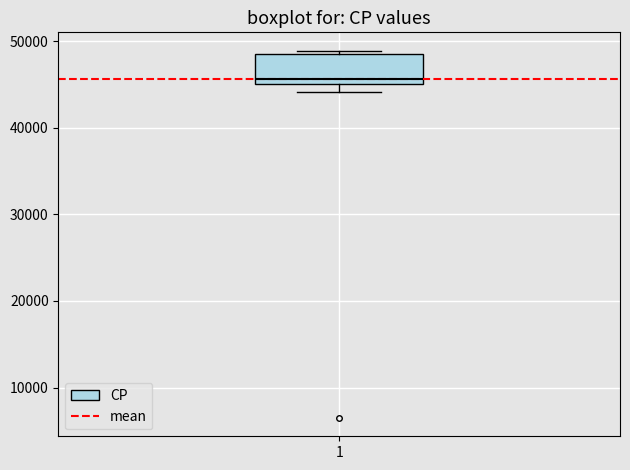

Read this box plot against the y-axis: the position of the median line, the range covered by the box, and the ends of both whiskers. The values are not printed on the chart, so give them approximately, as read against the axis.

median 46000, box 45000 to 49000, whiskers 44000 to 49000 (just above the box's upper edge)